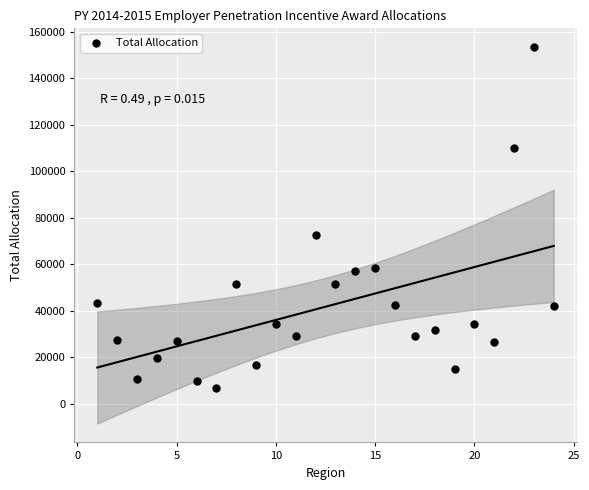

What Y value in the scatter plot is closest to 80016?

72463.0